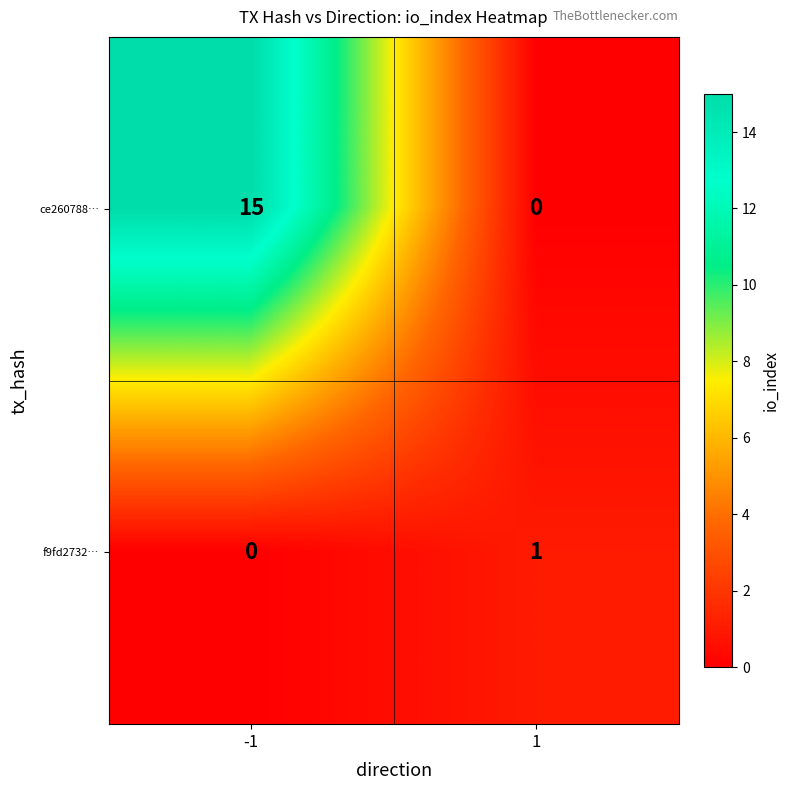

Between -1 and 1, which series saw the biggest shift?

ce260788…